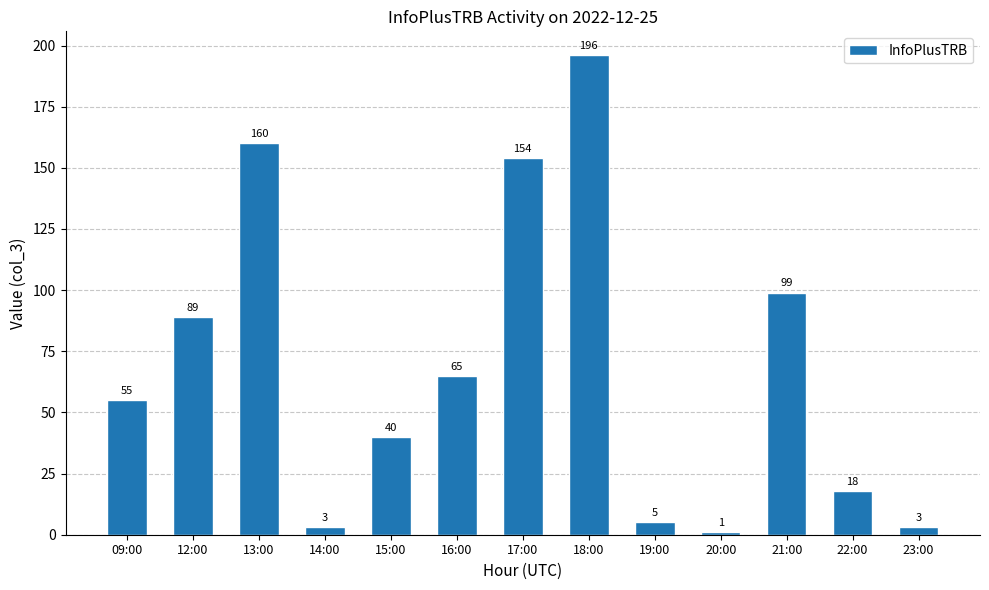

What is the label of the 8th bar from the right?

16:00